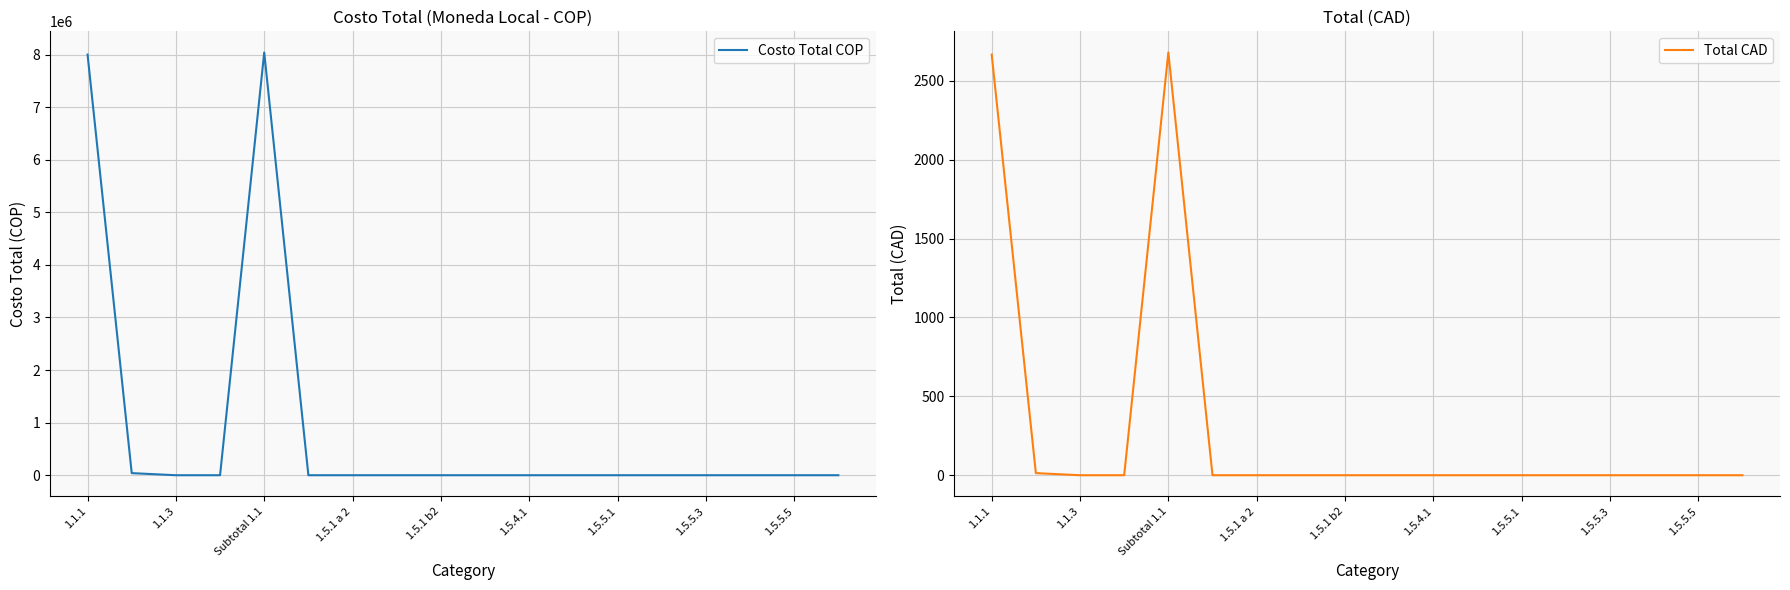

The value of Costo Total COP at 1.5.4.1 is 4452430. True or false?

False